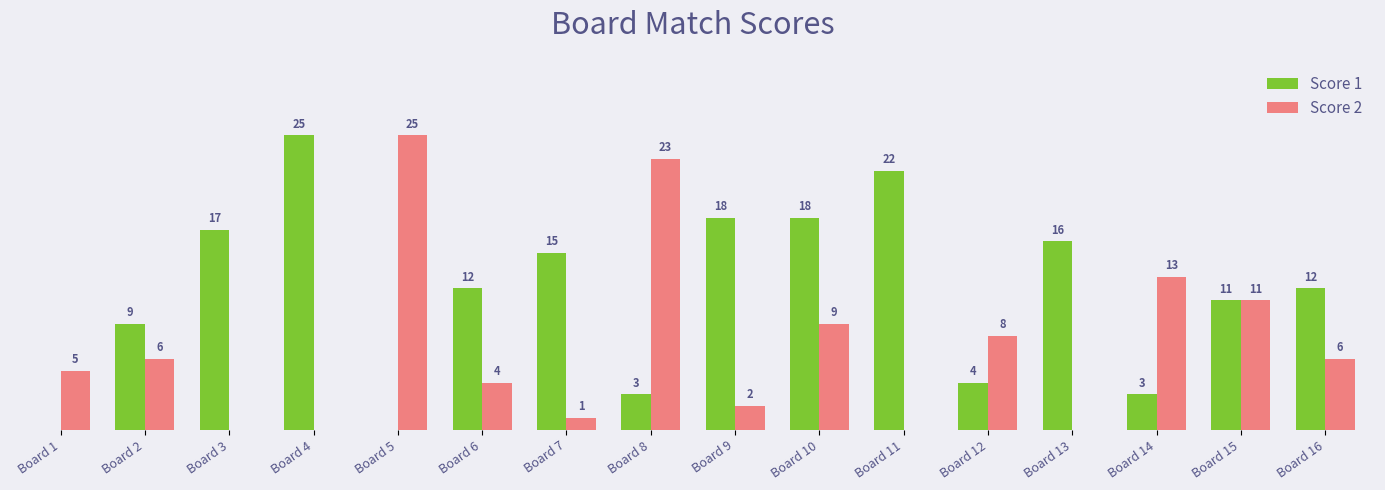

At which label does Score 2 reach its peak?

Board 5